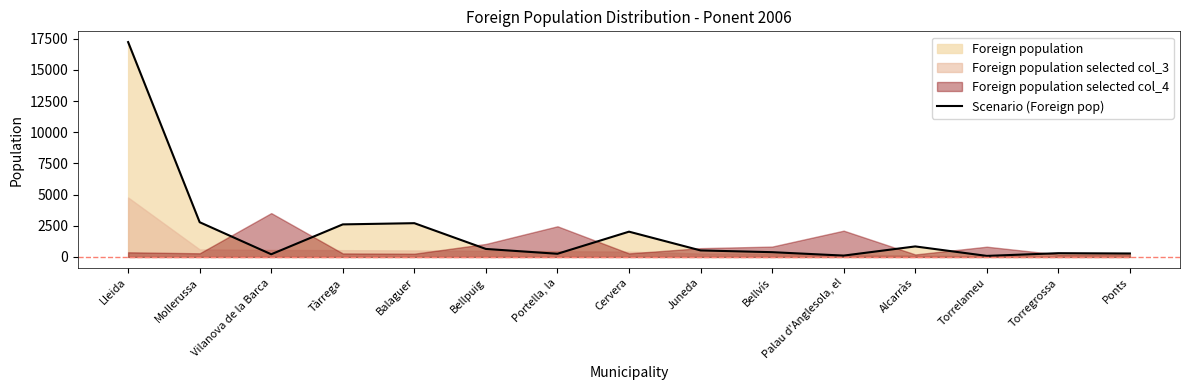

What is the difference between the values at Ponts and Cervera?

1751